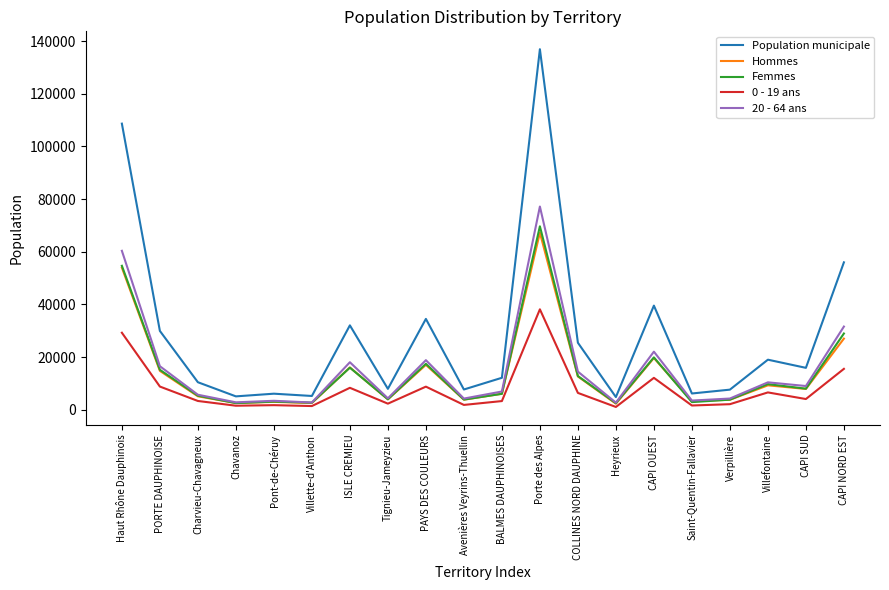

Which series has the largest total across all categories?

Population municipale